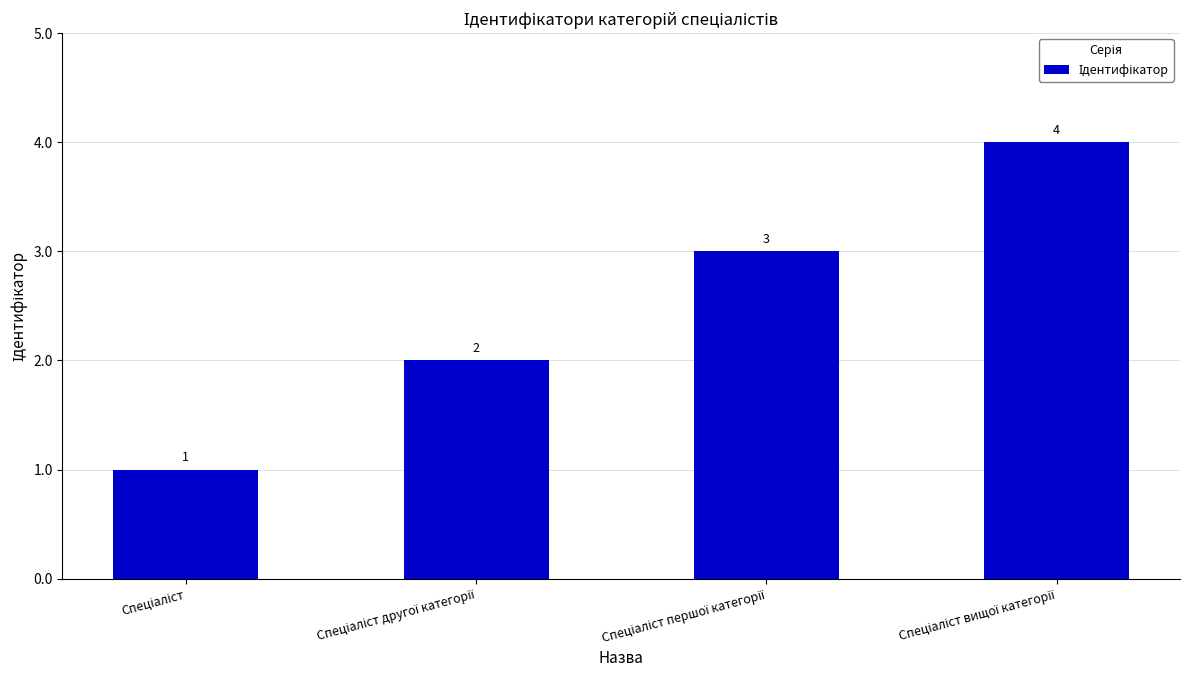

What is the difference between the maximum and minimum values?

3